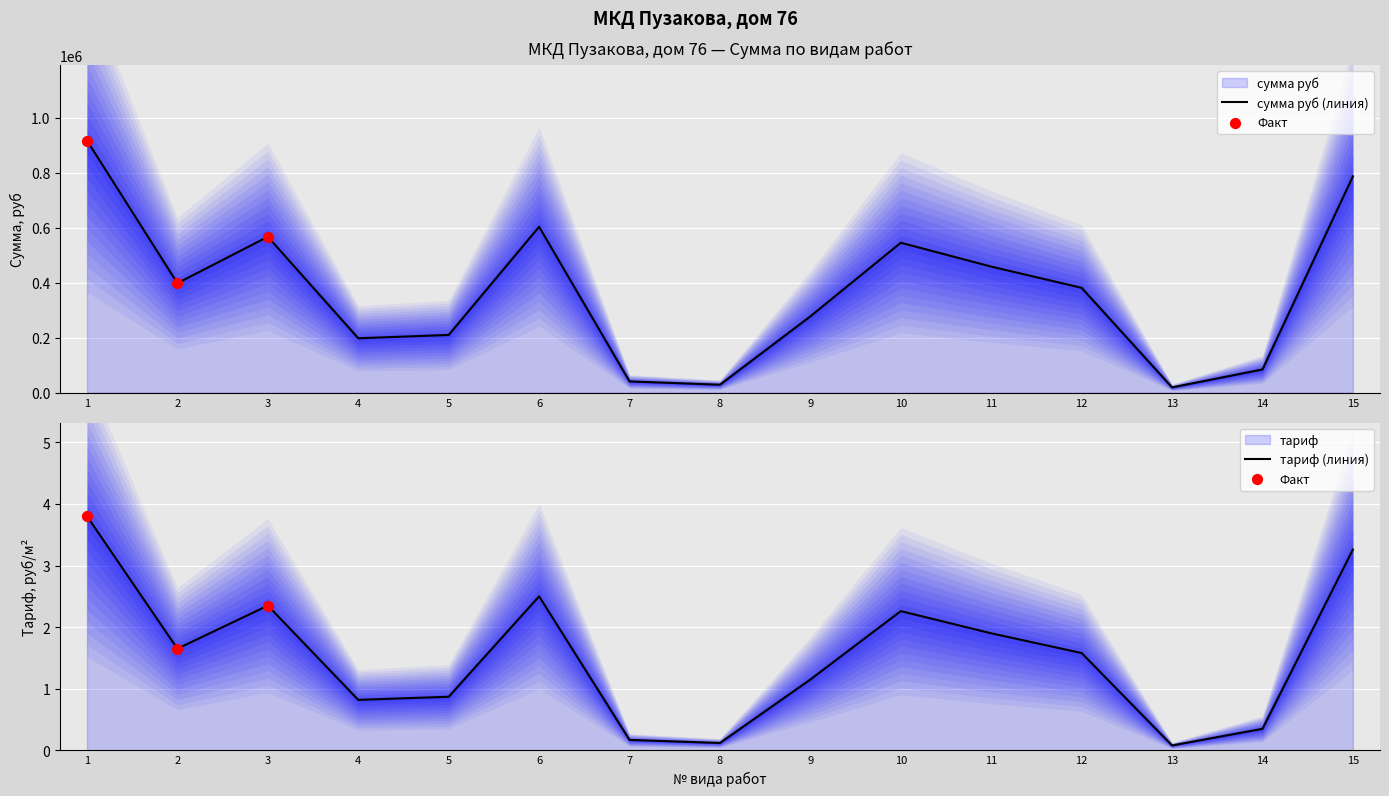

What is the total value across all series at 3?

567237.2